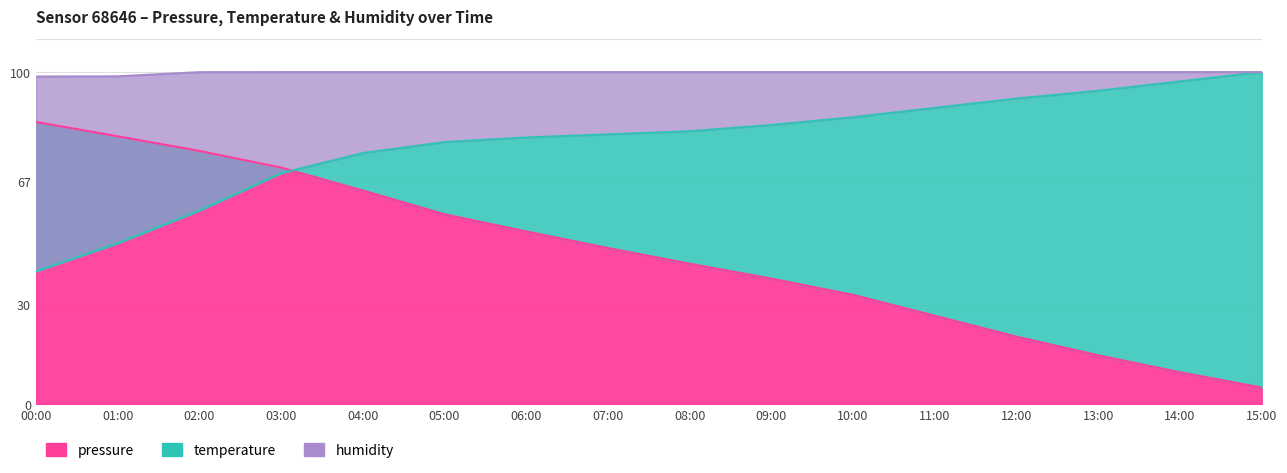

What is the label of the 7th point from the left?

06:00